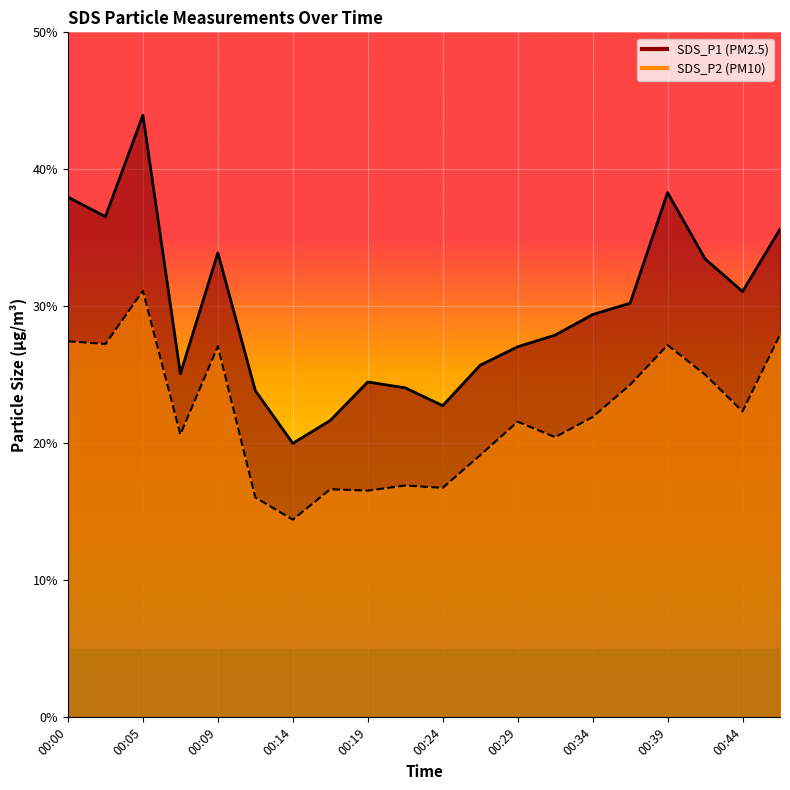

The SDS_P2 series shows 11.5 at 00:22. True or false?

False